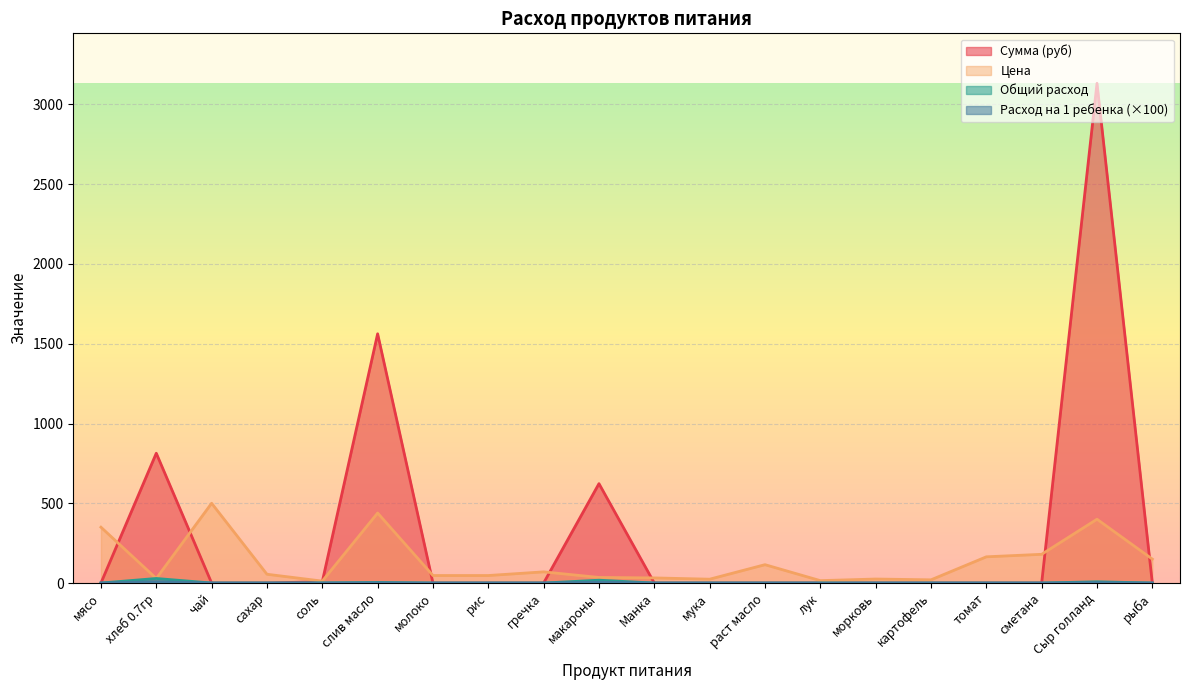

True or false: Цена and Расход на 1 ребенка cross at least once.

False